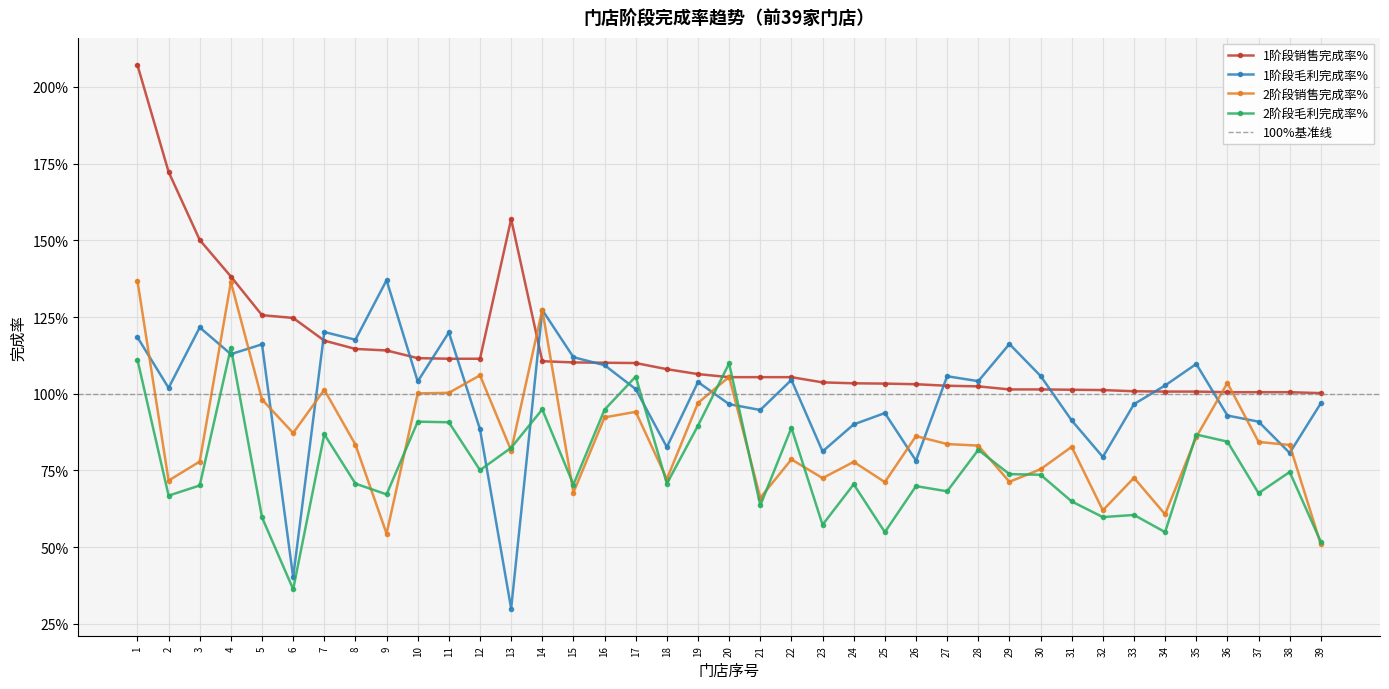

Rank the categories by 1阶段毛利完成率% value from highest to lowest.

9, 14, 3, 7, 11, 1, 8, 29, 5, 4, 15, 35, 16, 30, 27, 22, 28, 10, 19, 34, 2, 17, 39, 20, 33, 21, 25, 36, 31, 37, 24, 12, 18, 23, 38, 32, 26, 6, 13